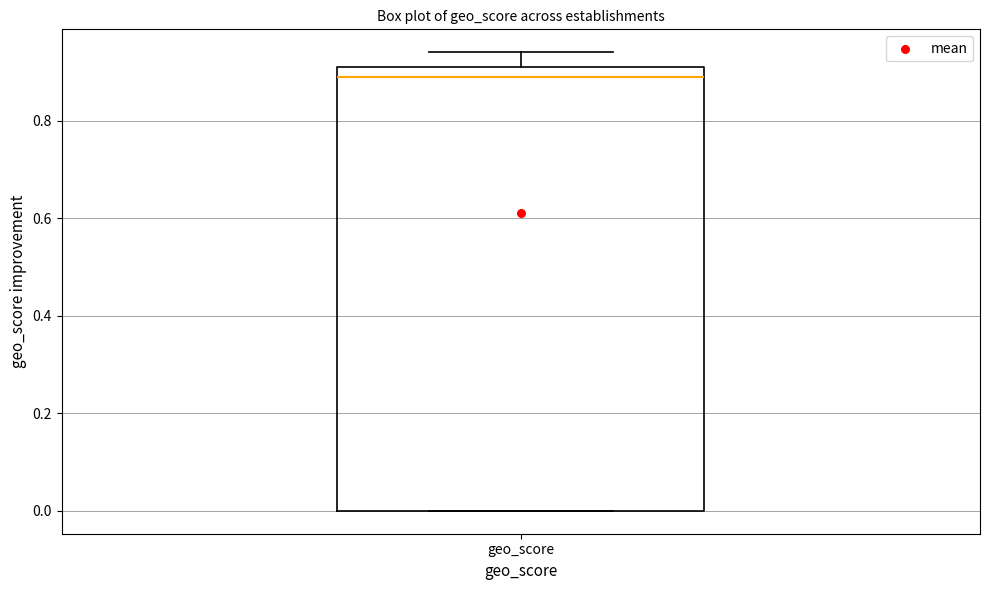

Transcribe this box plot: give where the median line is, the range the box spans, and where the two whiskers end, as read against the y-axis. The values are not printed on the chart, so give them approximately, as read against the axis.

median 0.90, box 0.00 to 0.92, whiskers 0.00 to 0.94